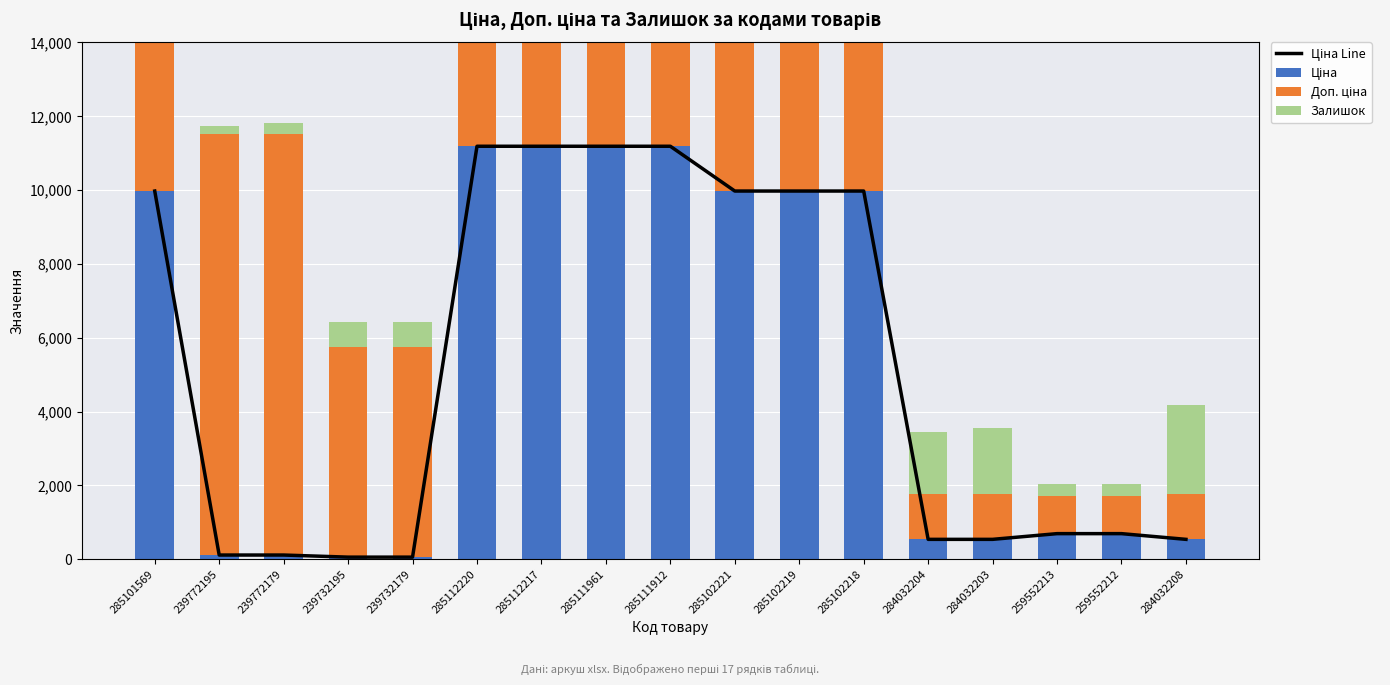

What is the sum of all Ціна Line values?

87999.3